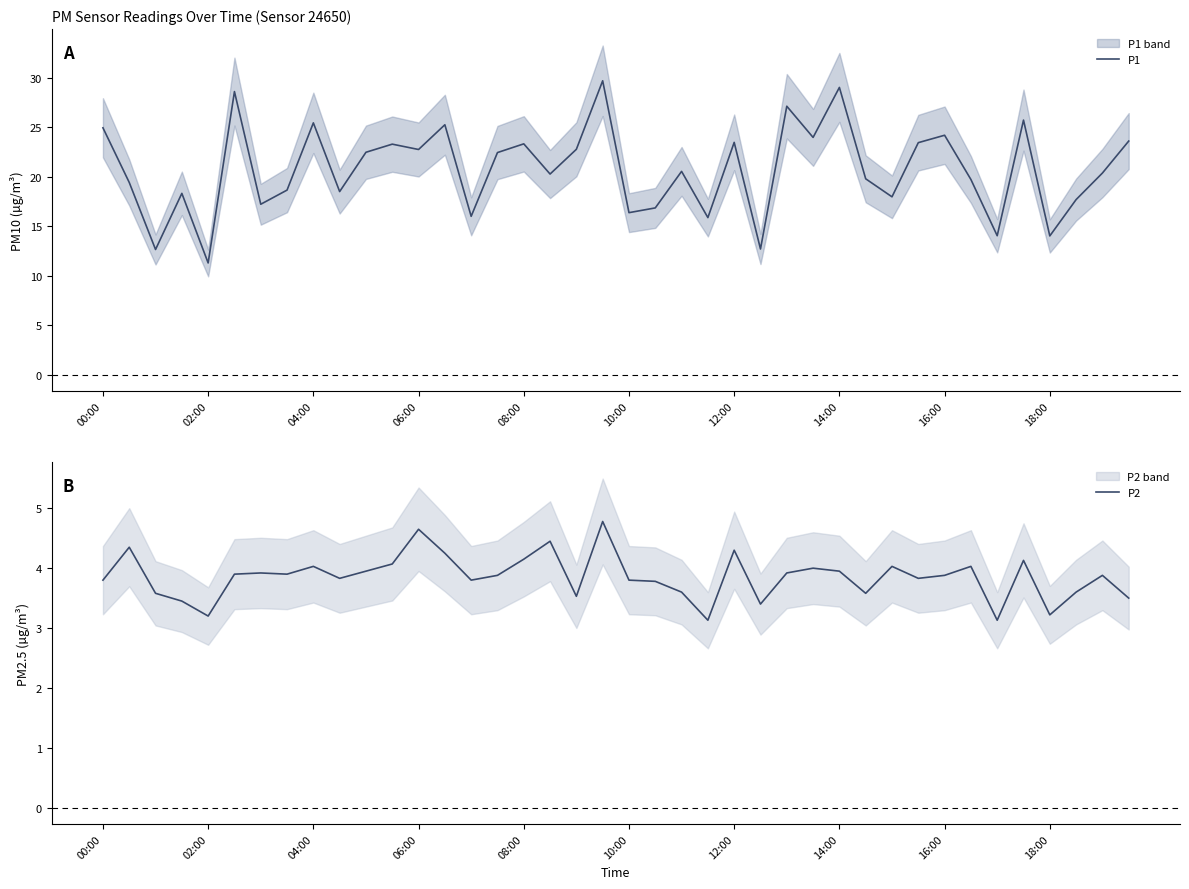

Count the number of data series in this chart.

2